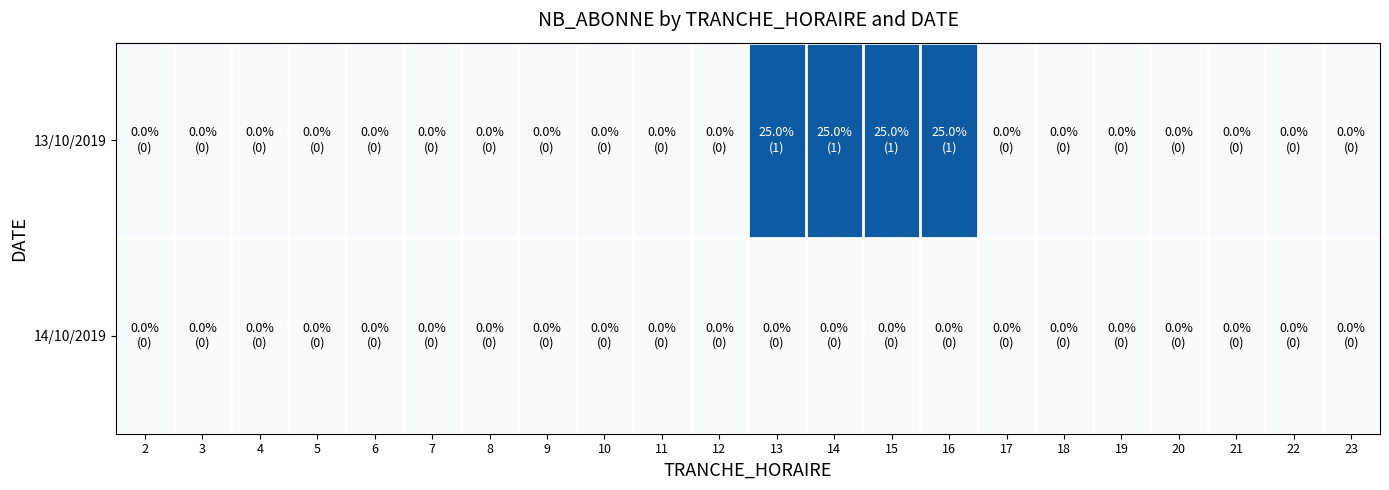

Which series has the largest total across all categories?

13/10/2019